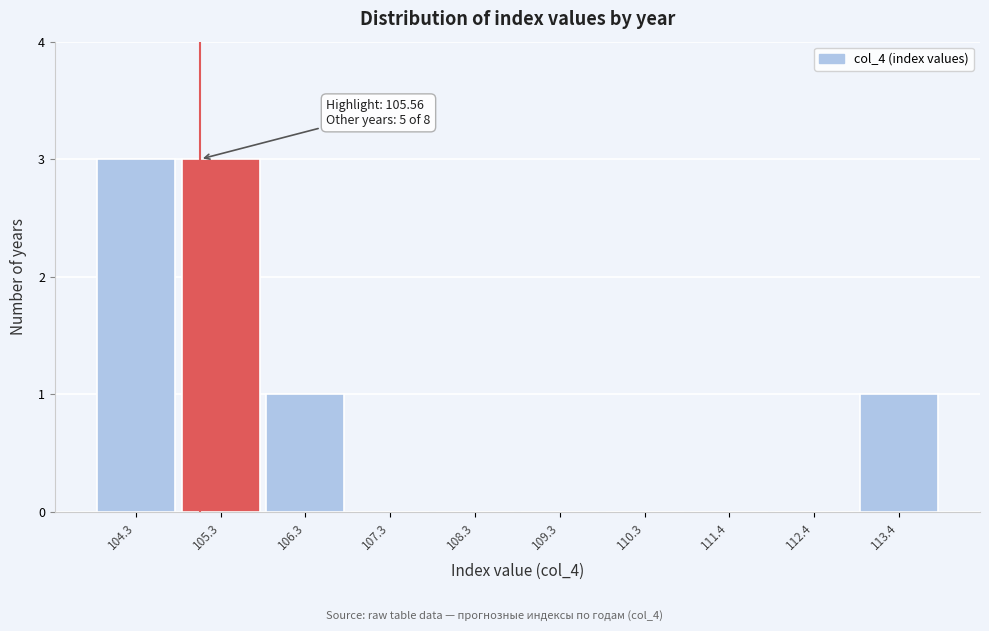

Reading left to right, what are all the values shown in this chart?

104.3=3	105.3=3	106.3=1	107.3=0	108.3=0	109.3=0	110.3=0	111.4=0	112.4=0	113.4=1